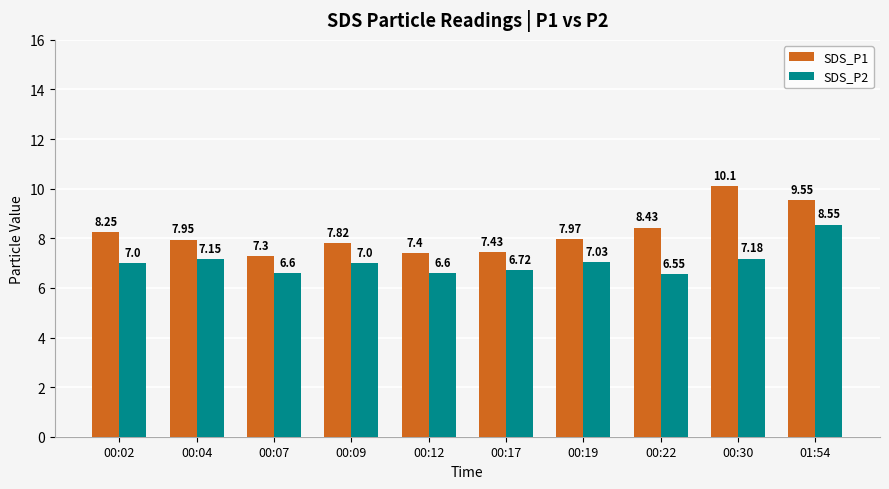

What is the label of the 5th bar from the left?

00:12